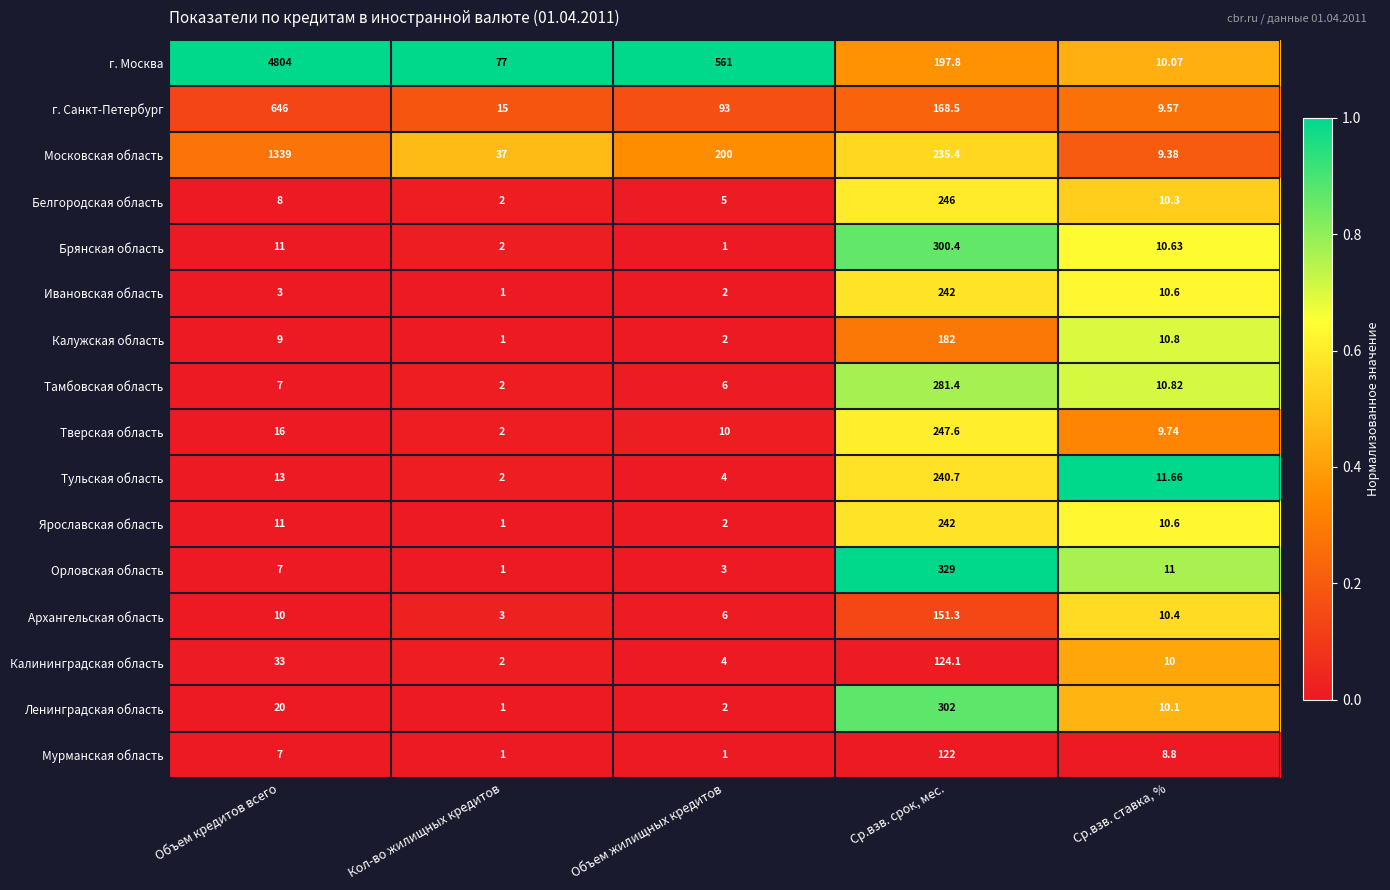

Which series has the widest spread of values?

г. Москва